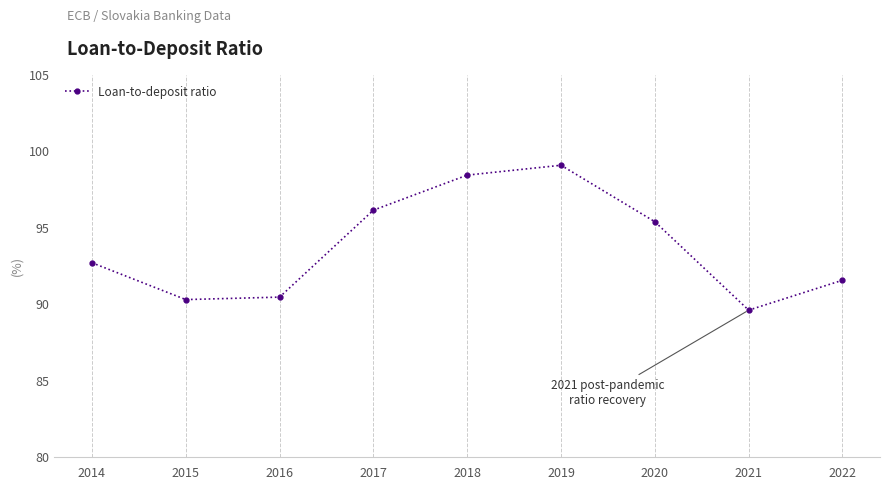

Reading left to right, extract all data points from this chart.

2014=92.7	2015=90.3	2016=90.5	2017=96.2	2018=98.5	2019=99.1	2020=95.4	2021=89.6	2022=91.6